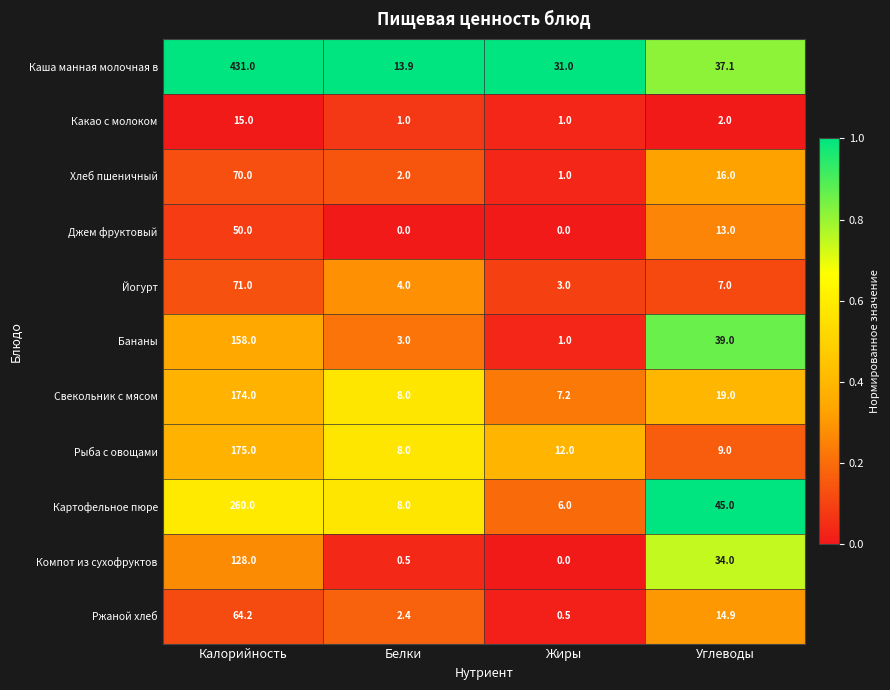

What is the spread (max minus min) of values at Жиры?

31.0